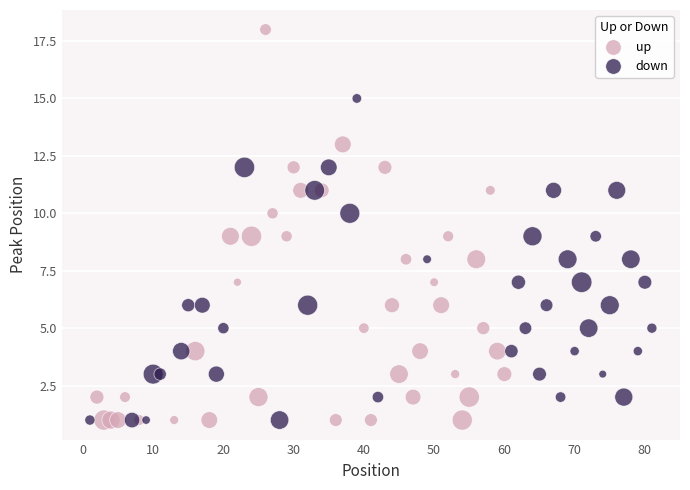

What are all the series names shown in the legend?

up, down